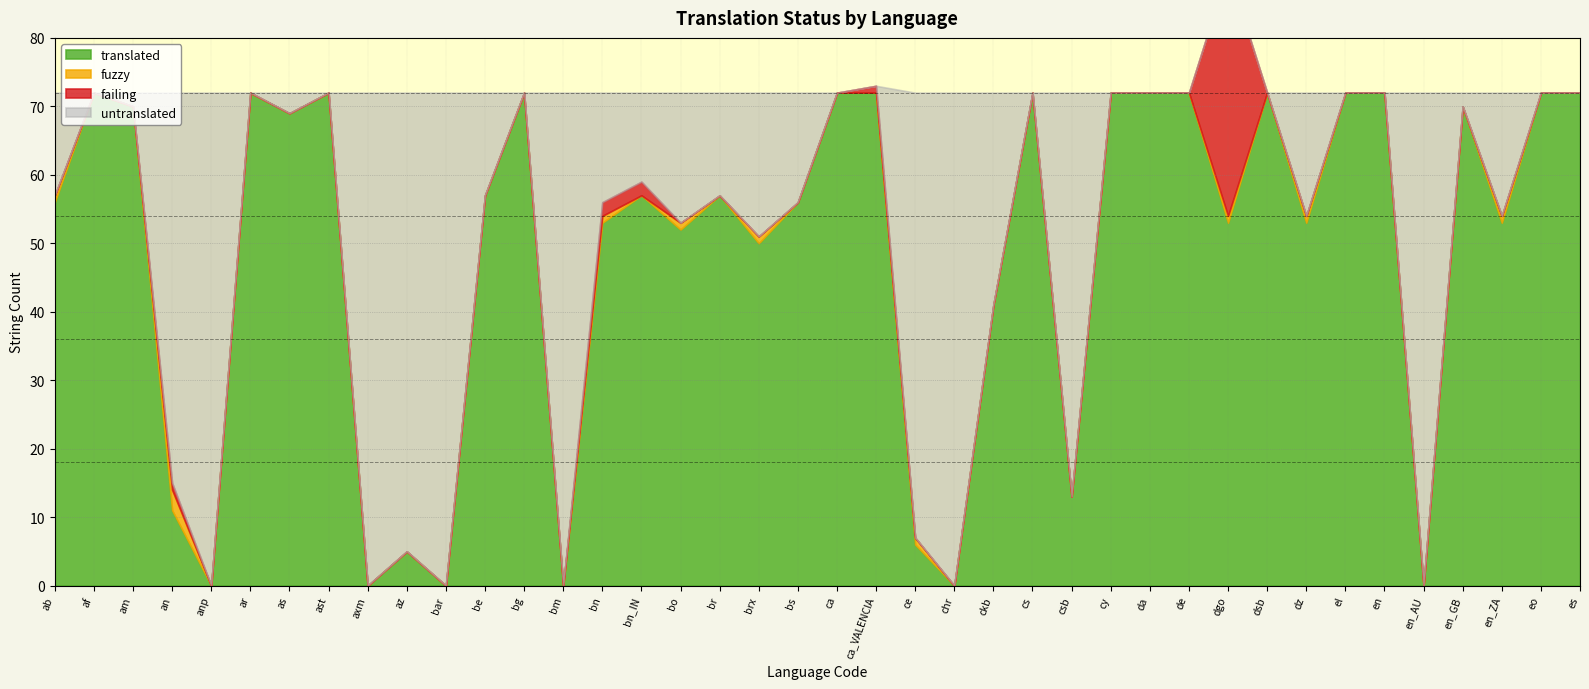

Does the chart have visible grid lines?

Yes